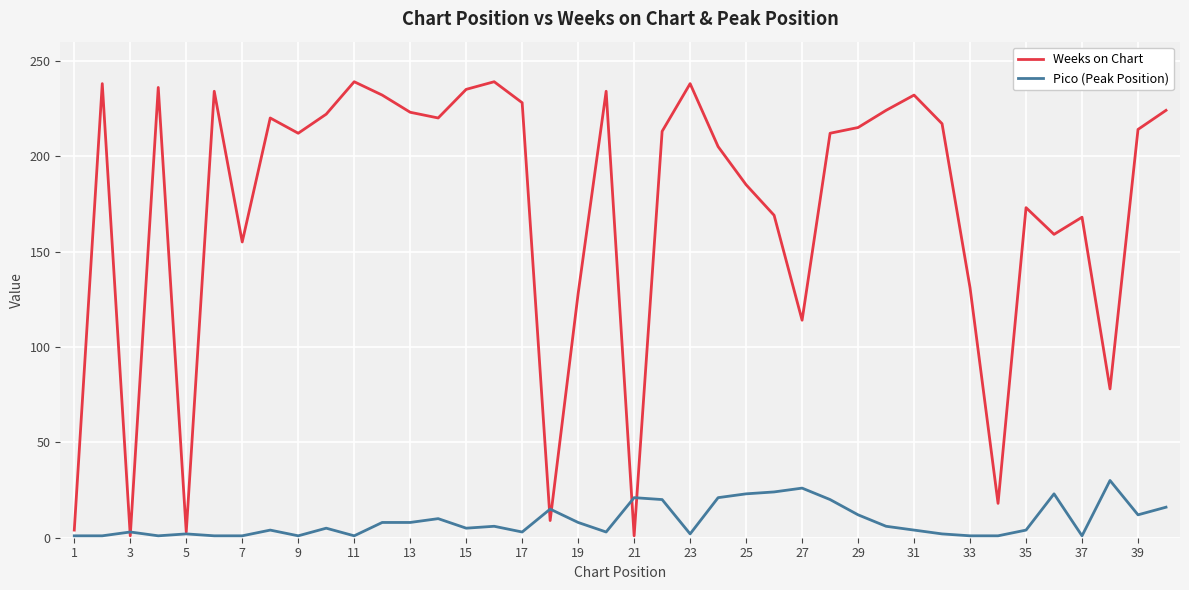

What is the maximum value shown in the chart?

239